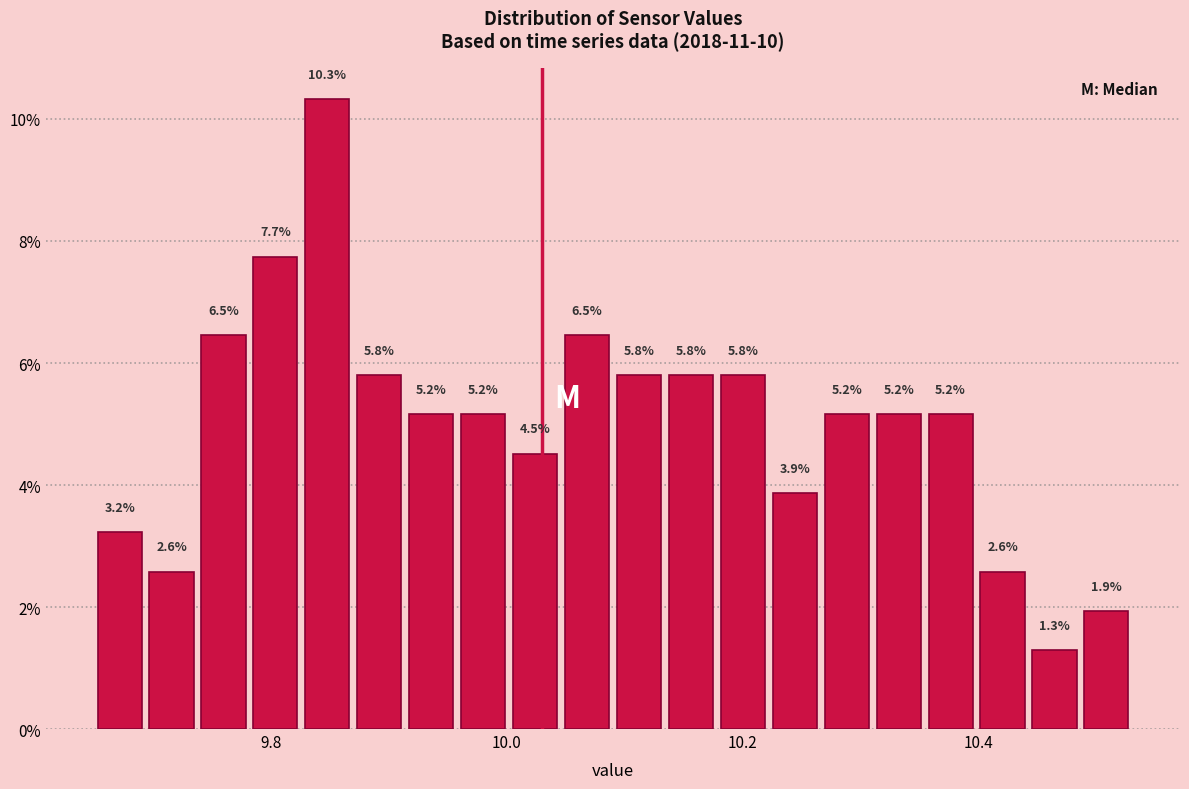

Read against the x-axis, roughly where is the centre of the tallest bar?

9.84